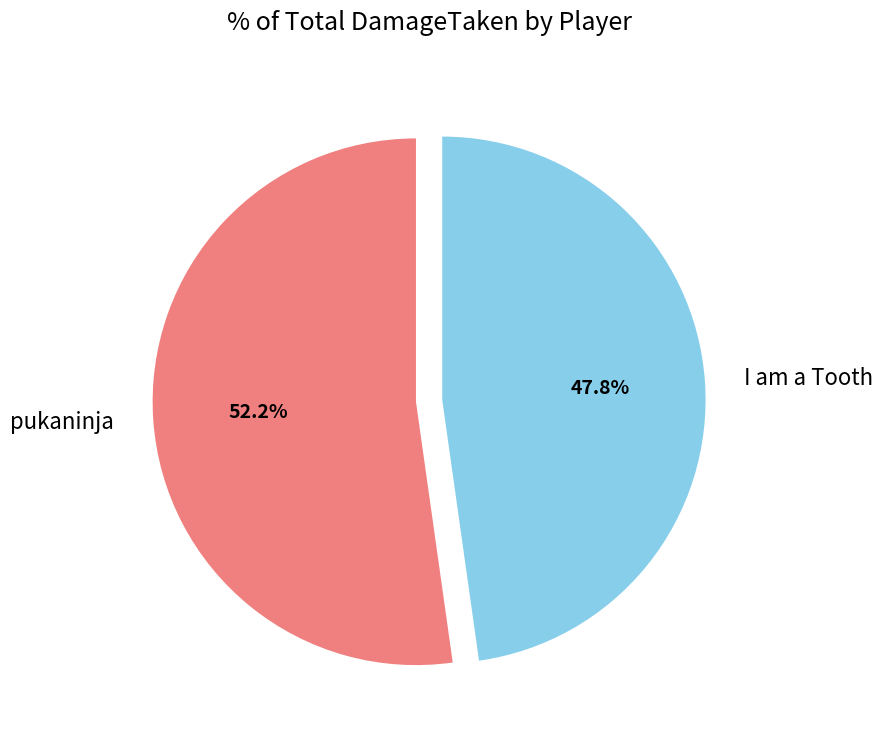

How much of the chart is everything except I am a Tooth?

52.2%